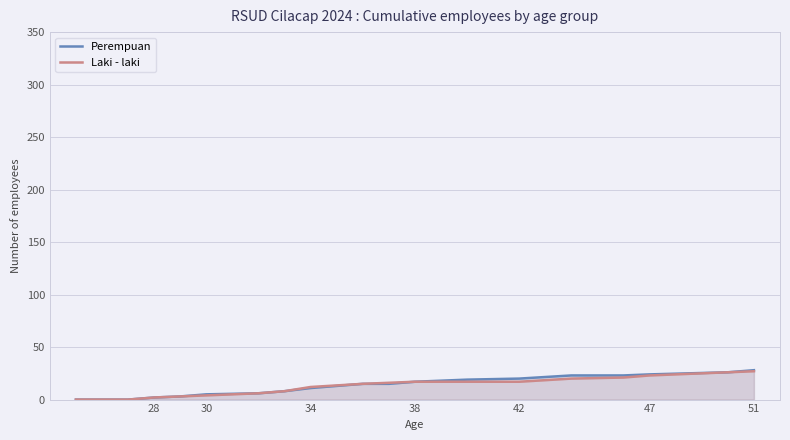

What is the average value of the Perempuan series?

13